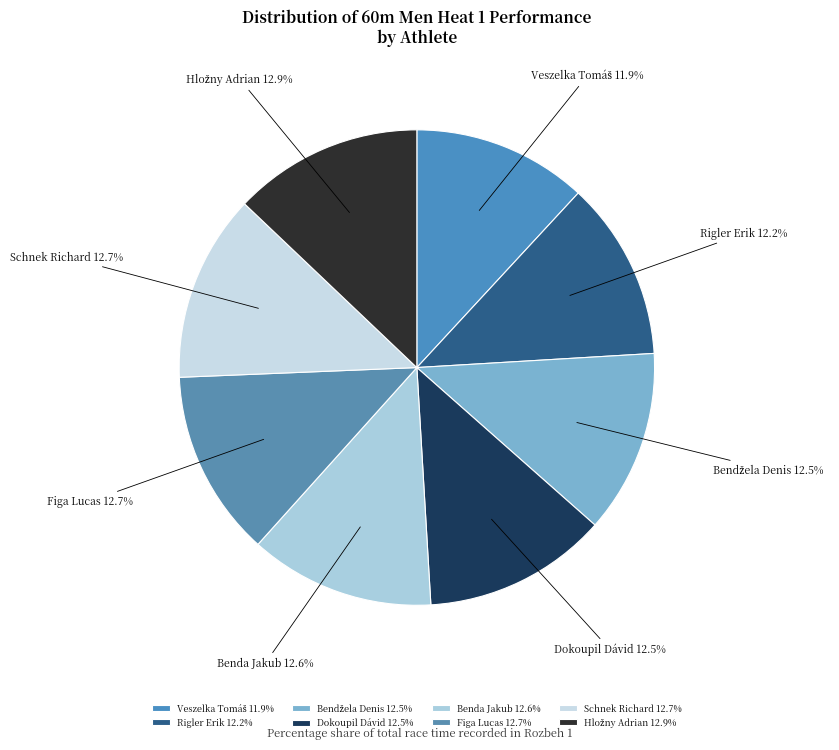

To the nearest percent, what is the average slice percentage?

12%